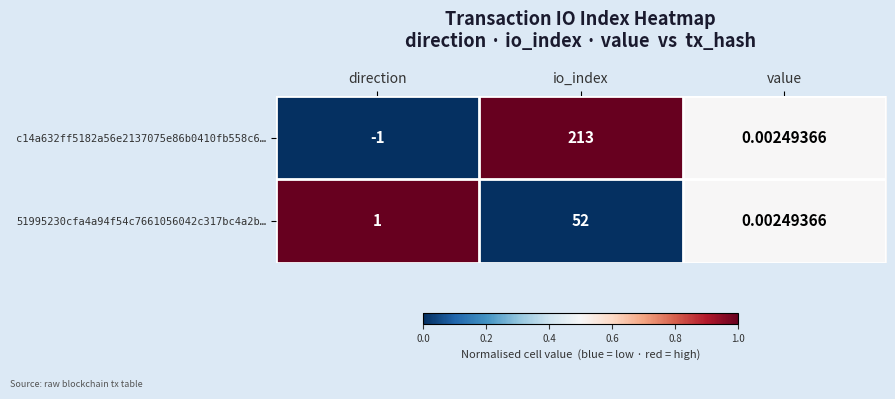

What is the total value across all series at io_index?

265.0